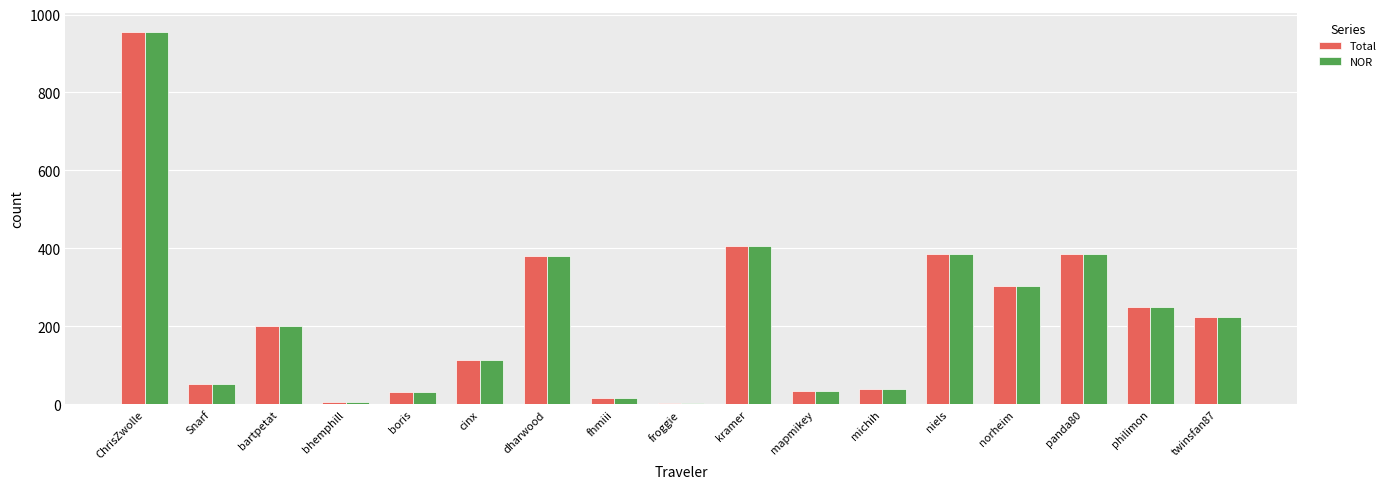

Which category has the highest value in the NOR series?

ChrisZwolle